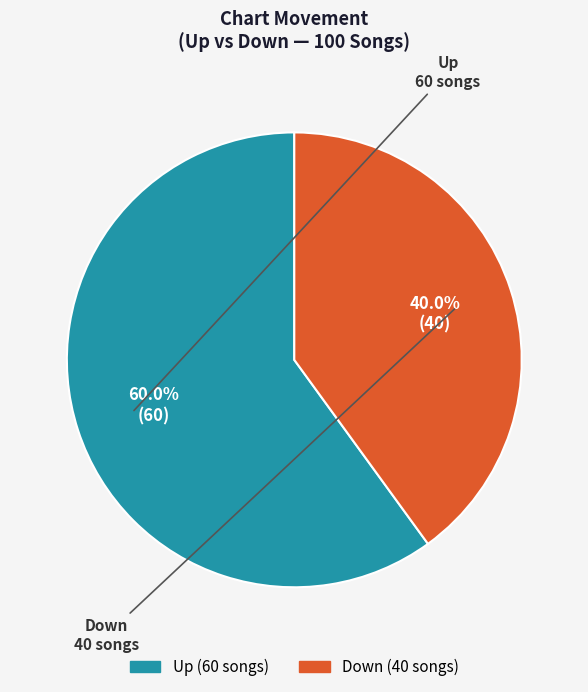

Does any single category account for the majority?

Yes